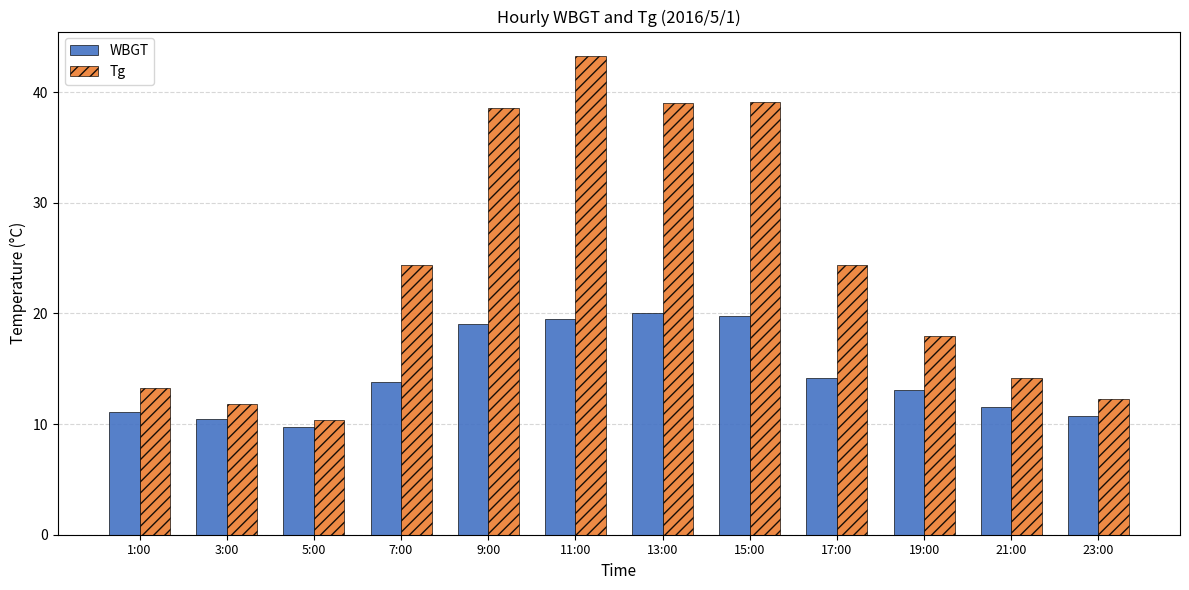

At how many categories does at least one series exceed 16?

7